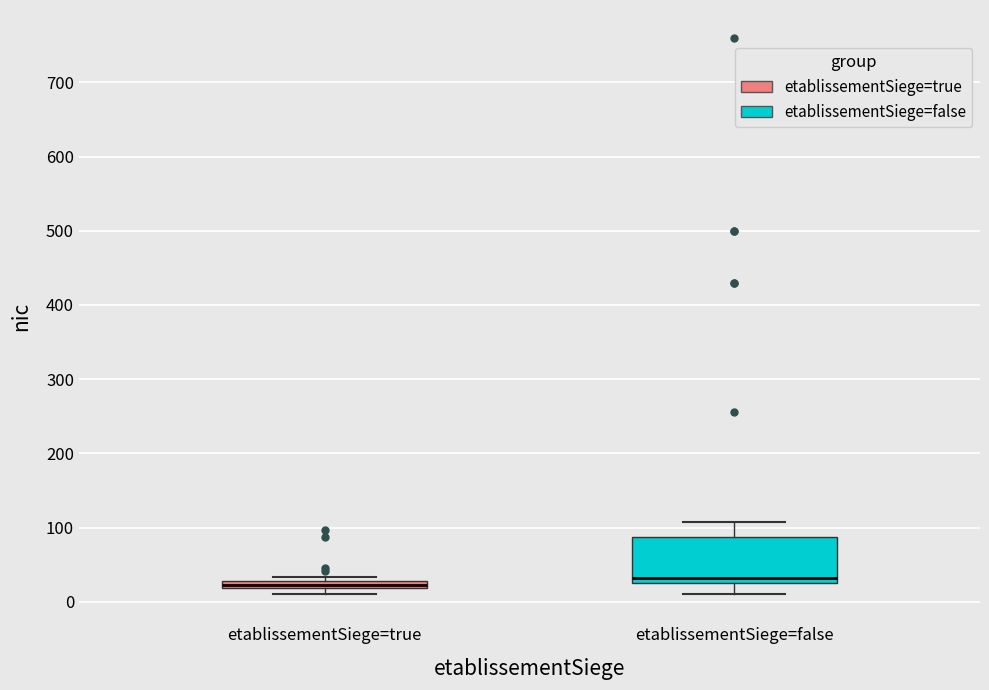

Where is the upper edge of the box for etablissementSiege=true on the y-axis? The values are not printed on the chart, so give them approximately, as read against the axis.

30